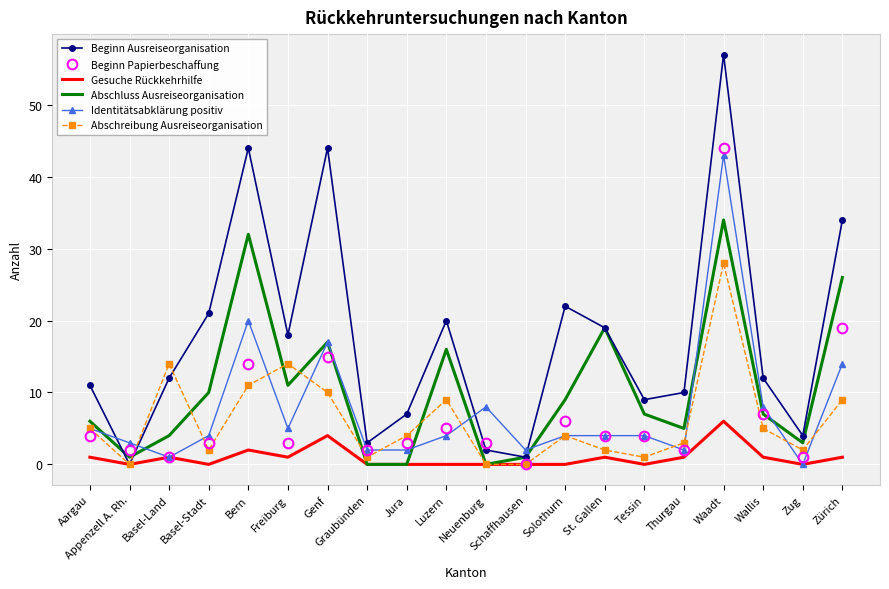

Rank the series at Zürich from lowest to highest value.

Gesuche Rückkehrhilfe, Abschreibung Ausreiseorganisation, Identitätsabklärung positiv, Beginn Papierbeschaffung, Abschluss Ausreiseorganisation, Beginn Ausreiseorganisation